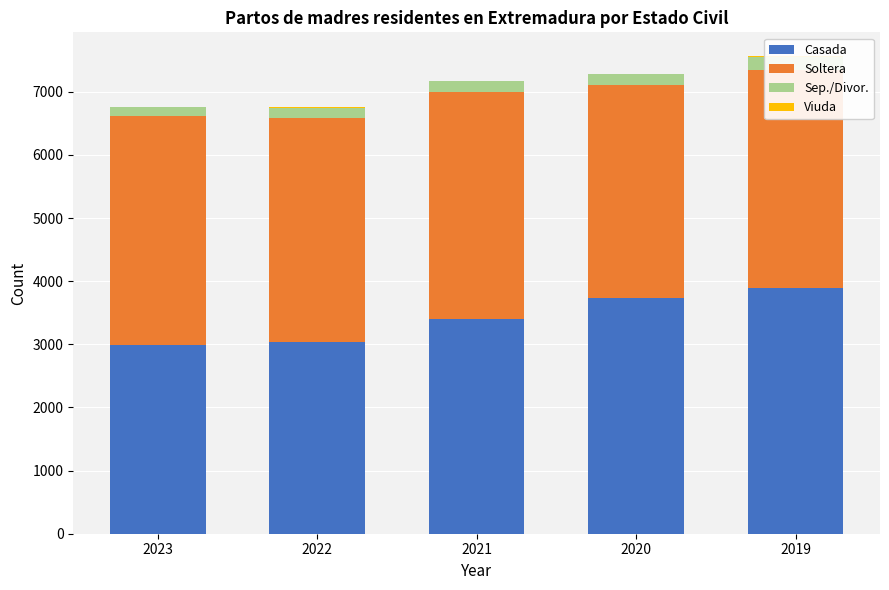

What is the sum of all Viuda values?

40